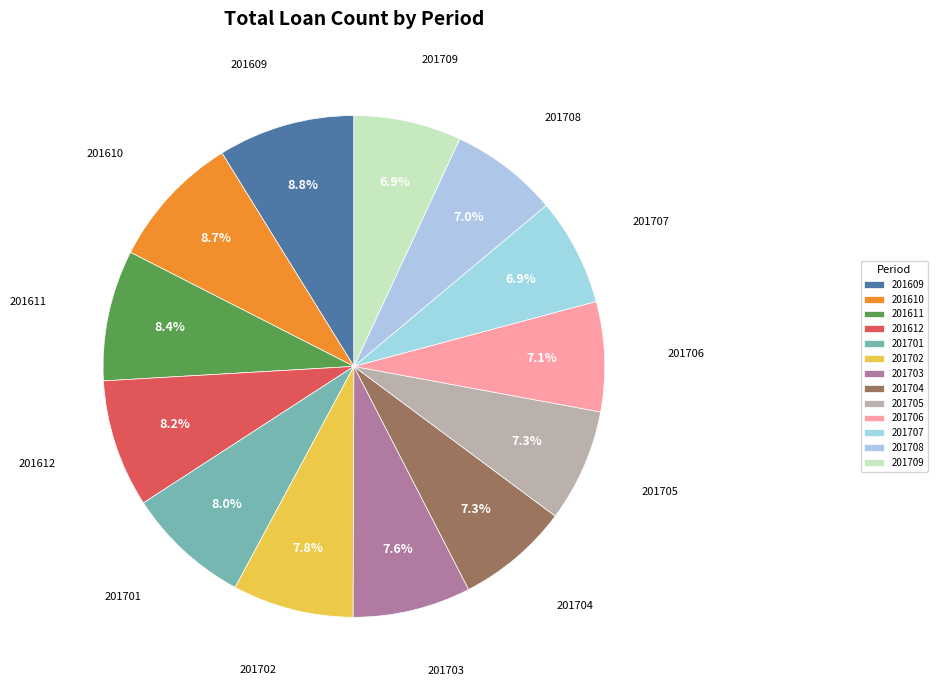

Approximately how many times larger is the value at 201708 compared to 201709?

1.0